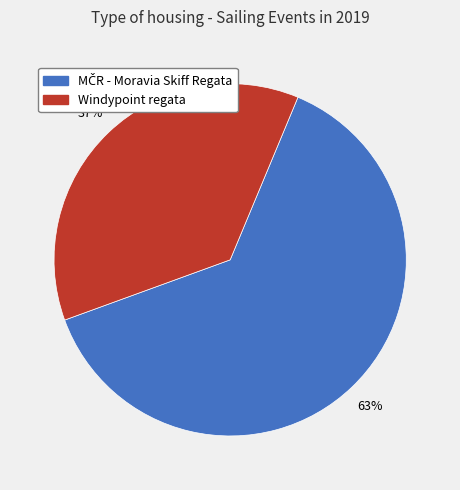

To the nearest percent, what is the difference between the largest and smallest slice percentages?

26%